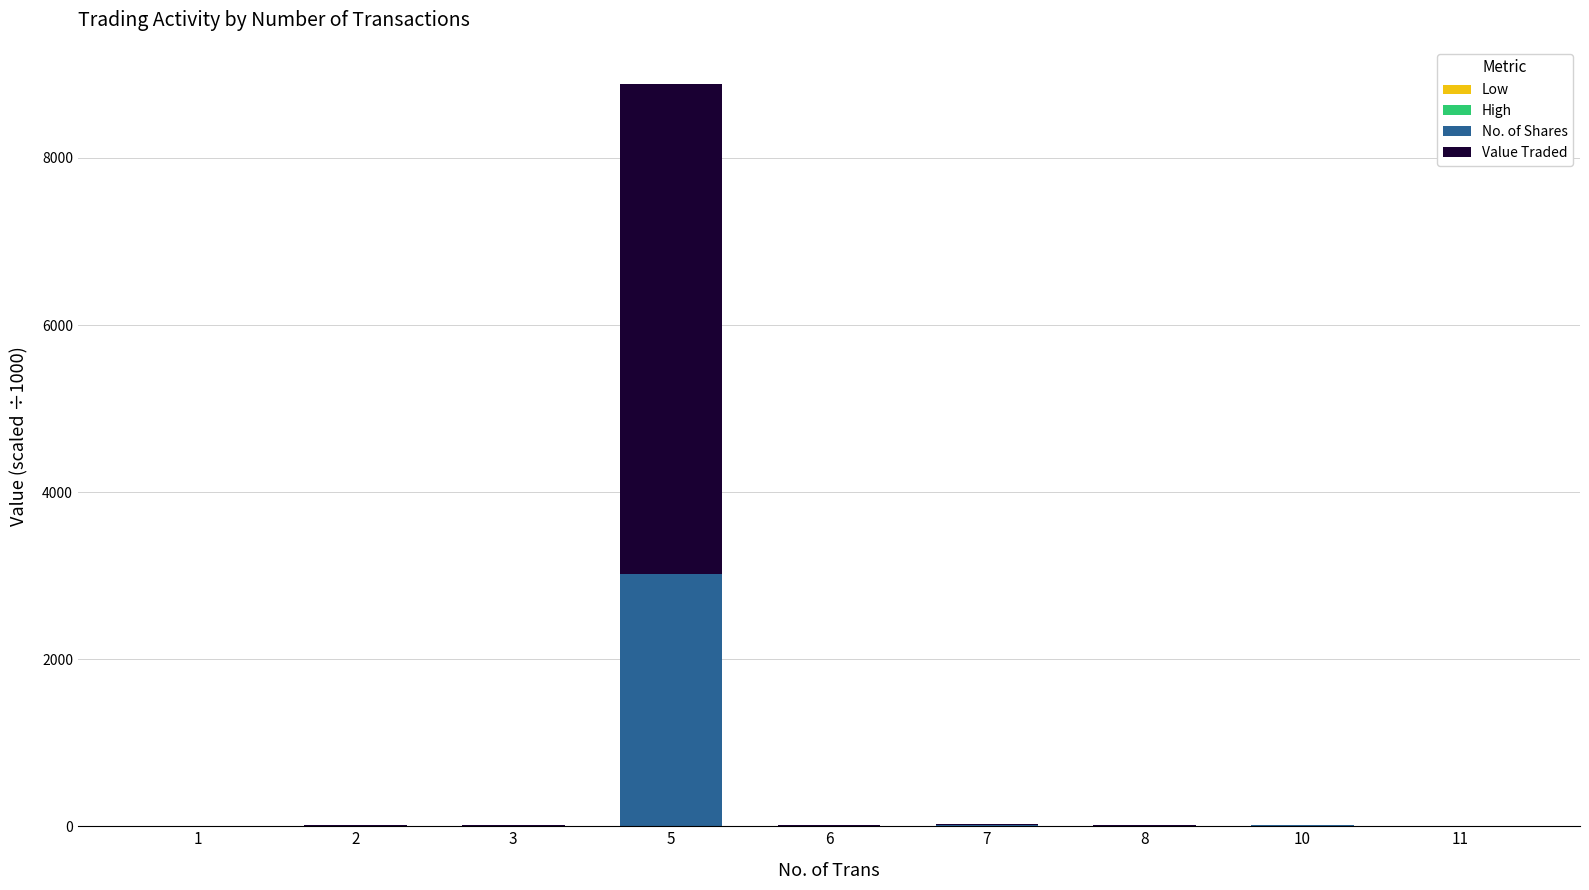

At which category is the sum across all series the highest?

5